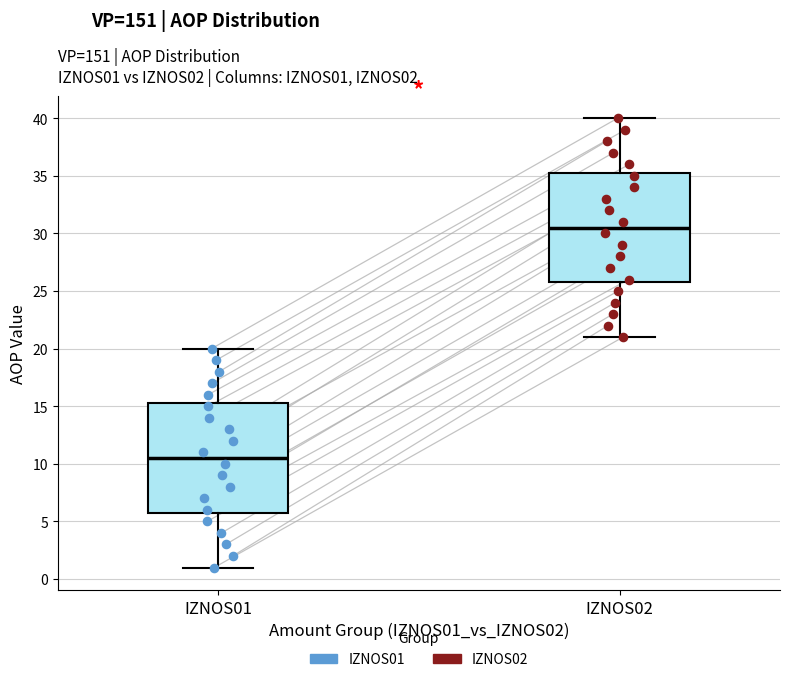

Where does the upper whisker of the box for IZNOS02 end on the y-axis? The values are not printed on the chart, so give them approximately, as read against the axis.

40.0